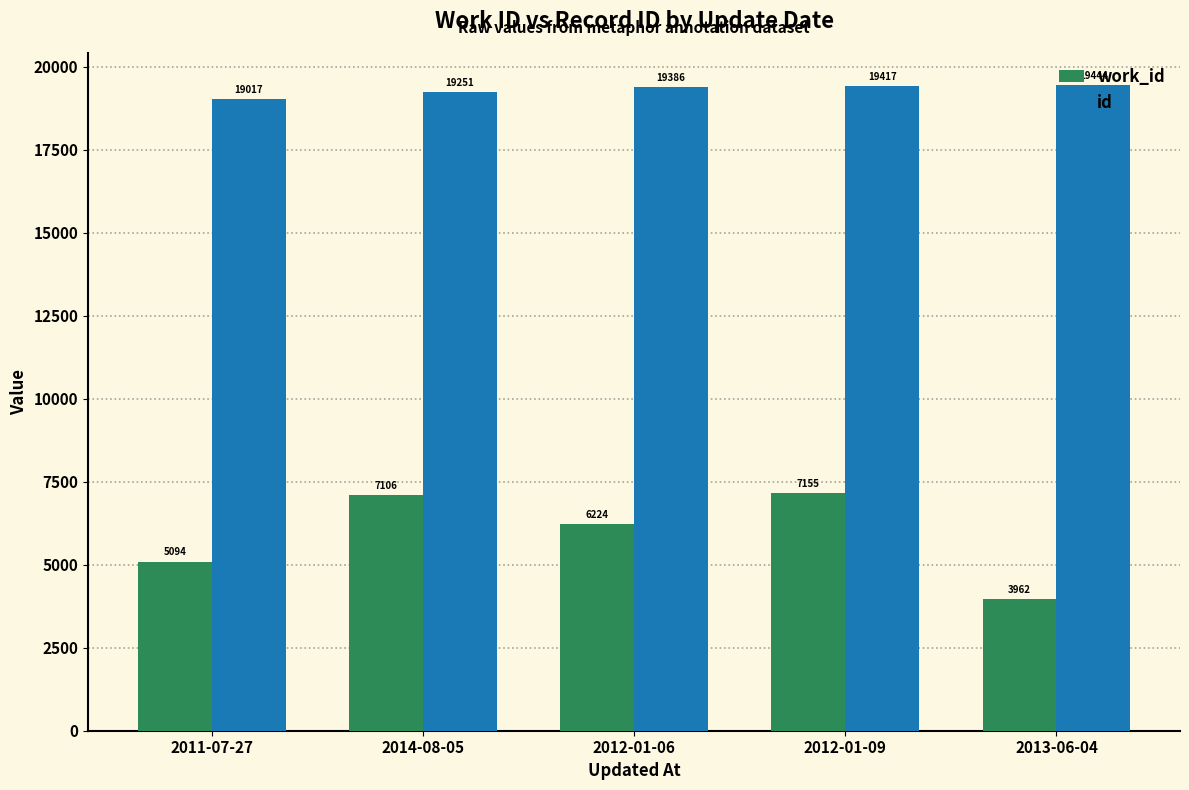

Reading right to left, list all the values displayed in this chart.

work_id: 2013-06-04=3962	2012-01-09=7155	2012-01-06=6224	2014-08-05=7106	2011-07-27=5094
id: 2013-06-04=19444	2012-01-09=19417	2012-01-06=19386	2014-08-05=19251	2011-07-27=19017